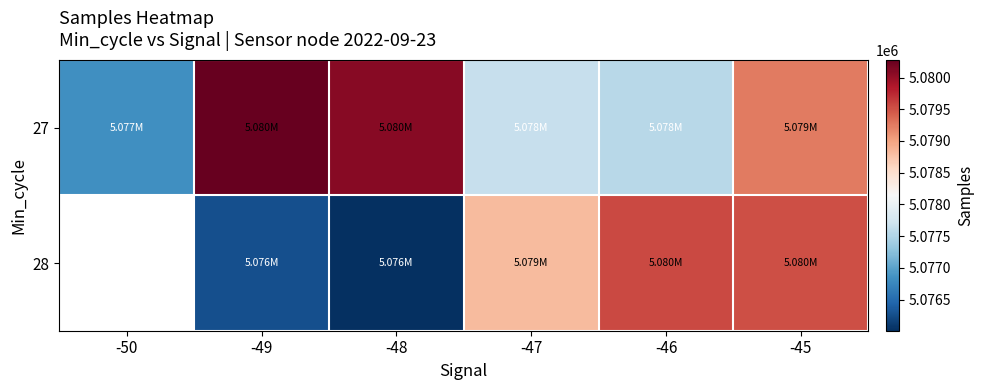

What is the spread (max minus min) of values at -48?

4074.3